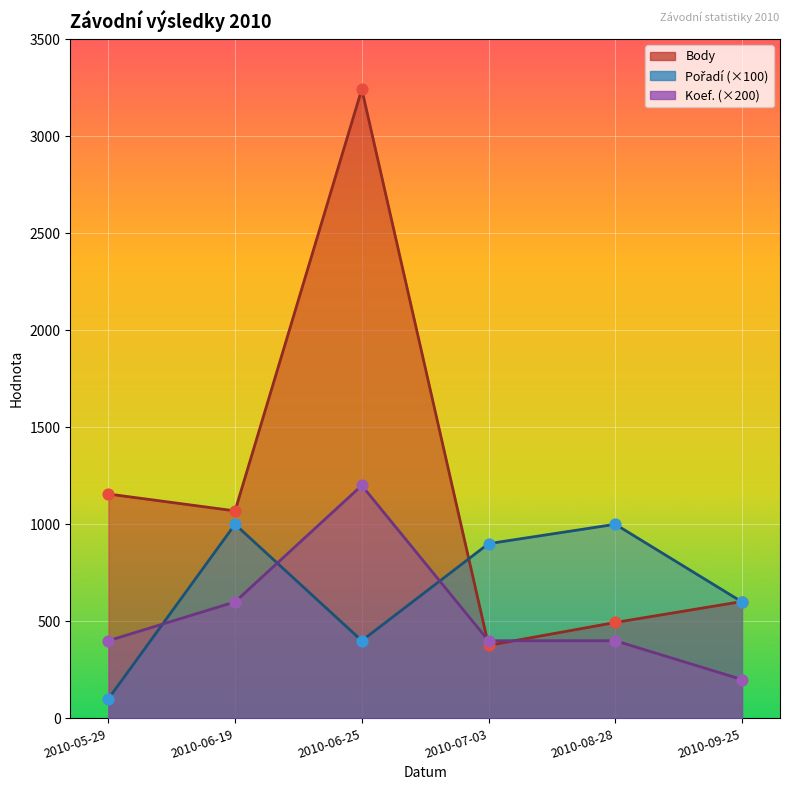

Which series has the largest total across all categories?

Body